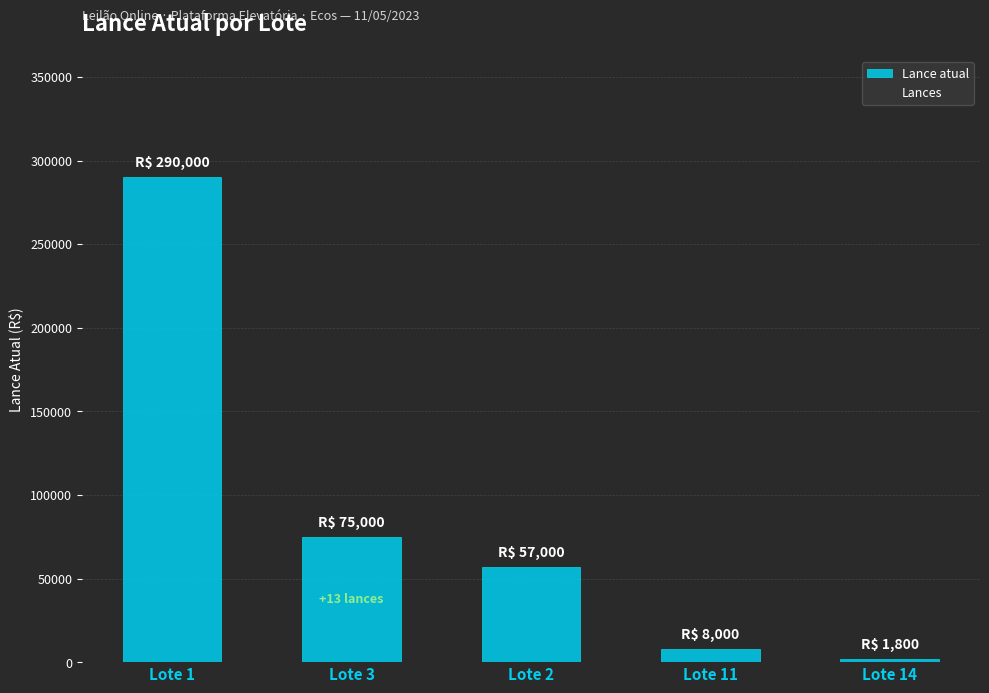

What is the greatest value displayed?

290000